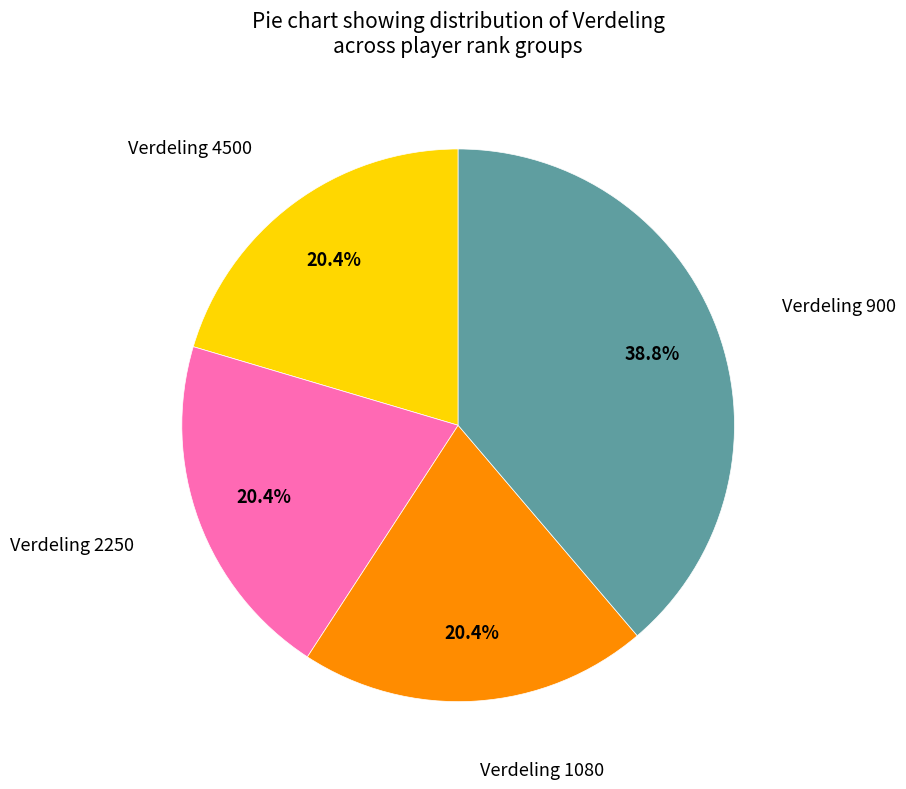

Is there a majority slice in this chart?

No